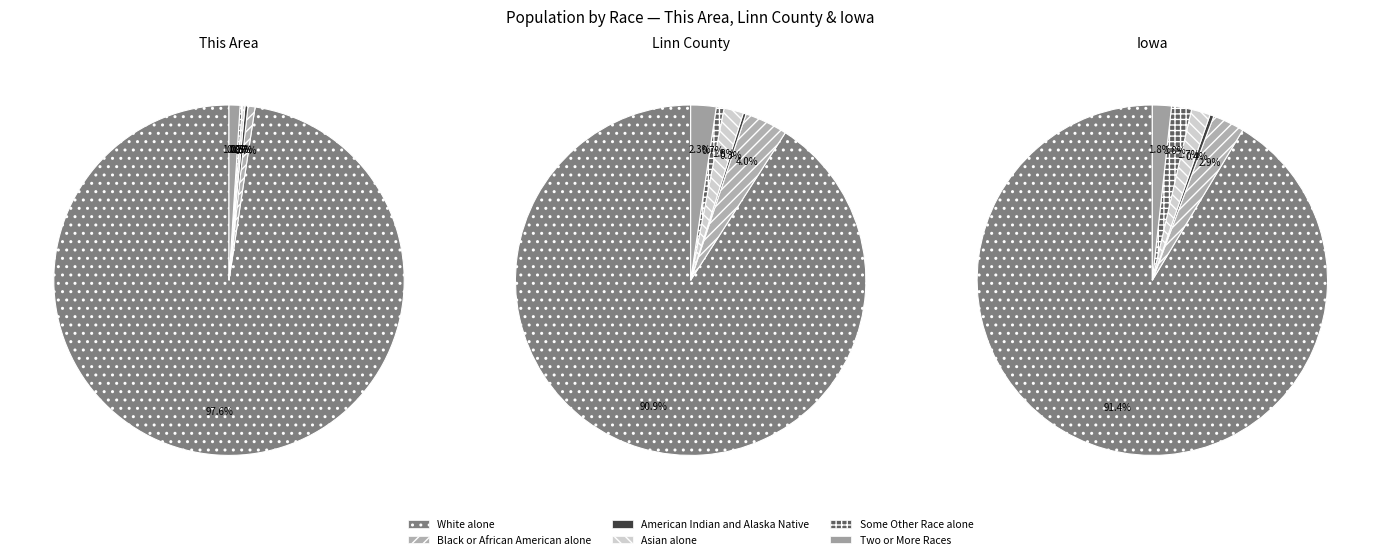

What portion of the pie excludes Iowa?

98.8%